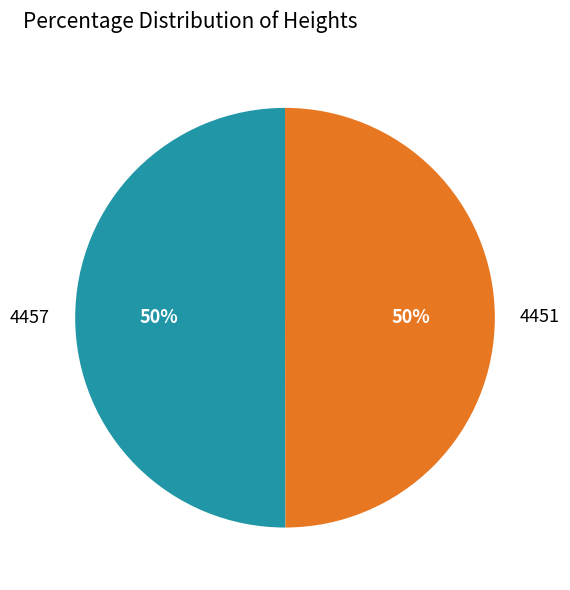

Is it true that 4457 is 50% of the pie?

True